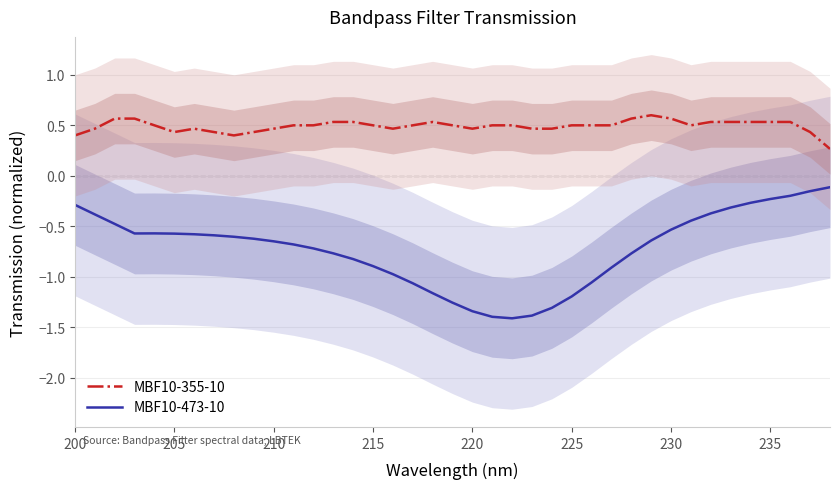

How many series are shown in this chart?

2